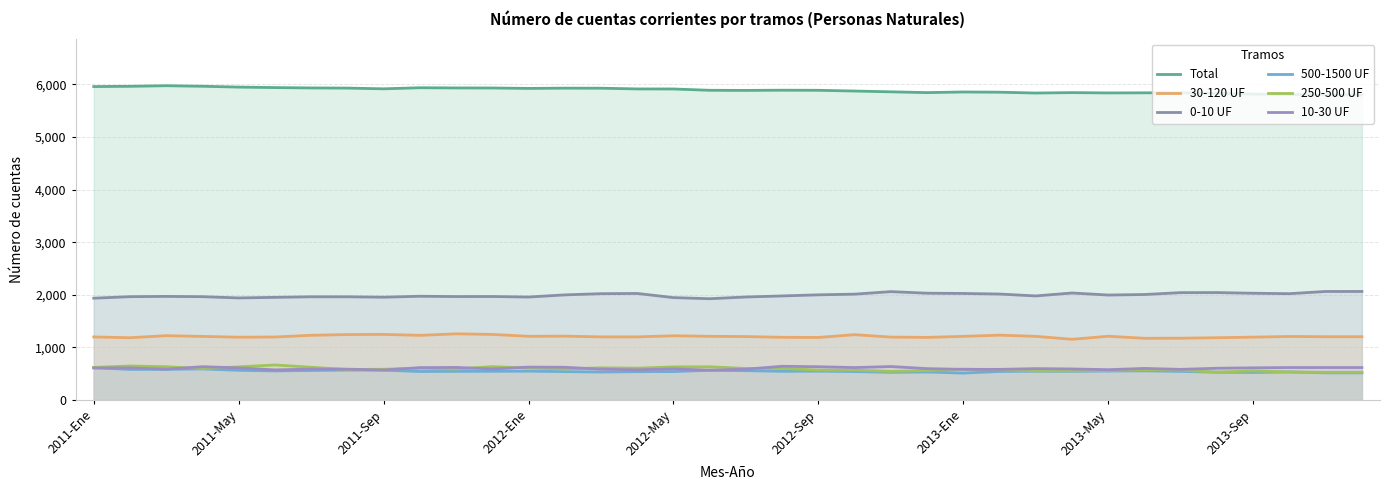

Does the chart display data point markers on the line(s)?

No